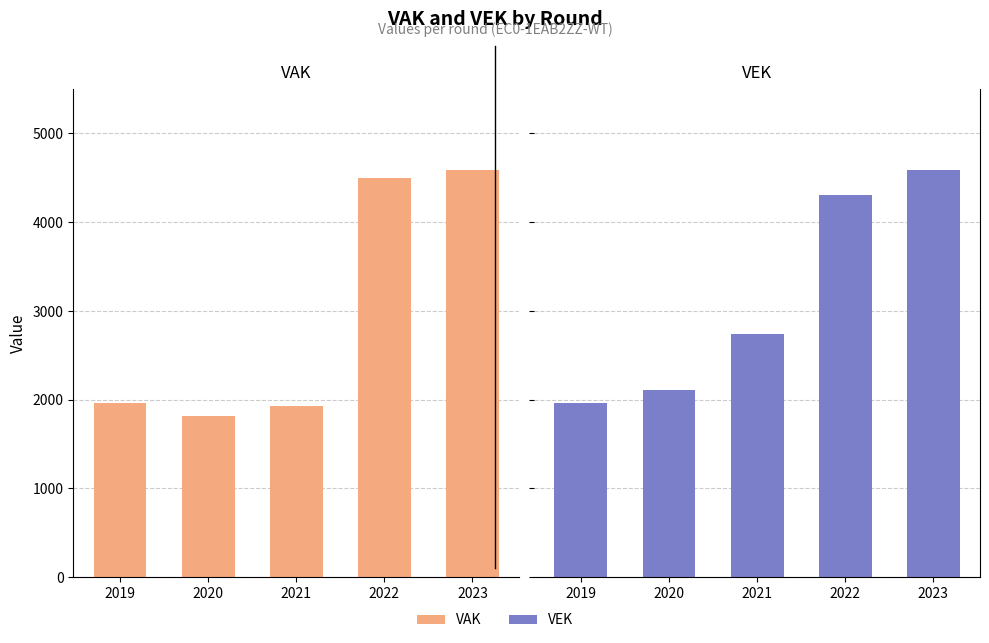

Reading left to right, transcribe all the data shown in this chart.

VAK: 1964	1820	1933	4496	4589
VEK: 1964	2113	2735	4304	4589